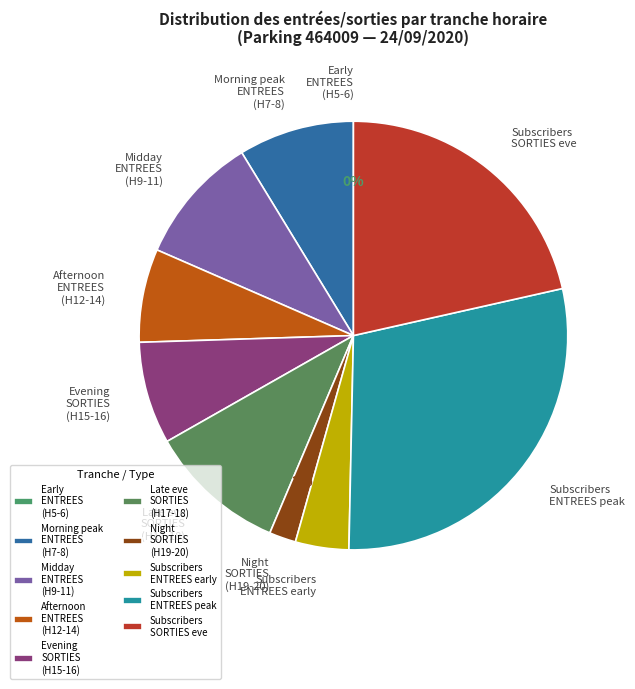

Does Tranche 15 account for over 50% of the chart?

No